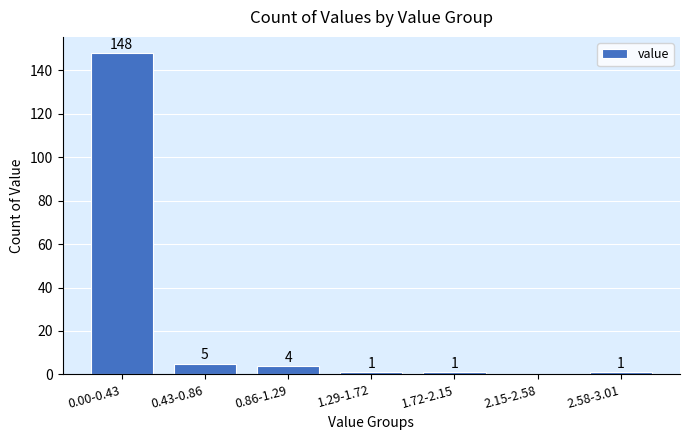

Reading left to right, list all the values displayed in this chart.

0.00-0.43=148	0.43-0.86=5	0.86-1.29=4	1.29-1.72=1	1.72-2.15=1	2.15-2.58=0	2.58-3.01=1